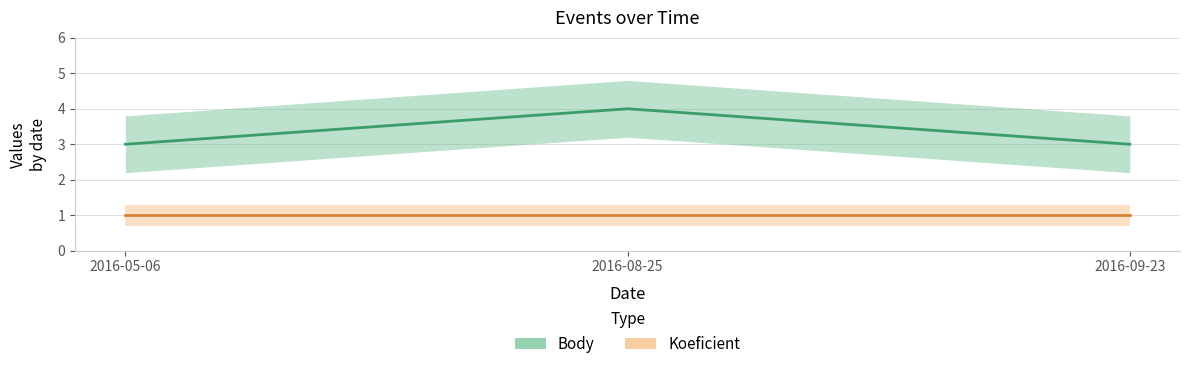

At 2016-05-06, list the series in order from largest to smallest.

Body, Koeficient